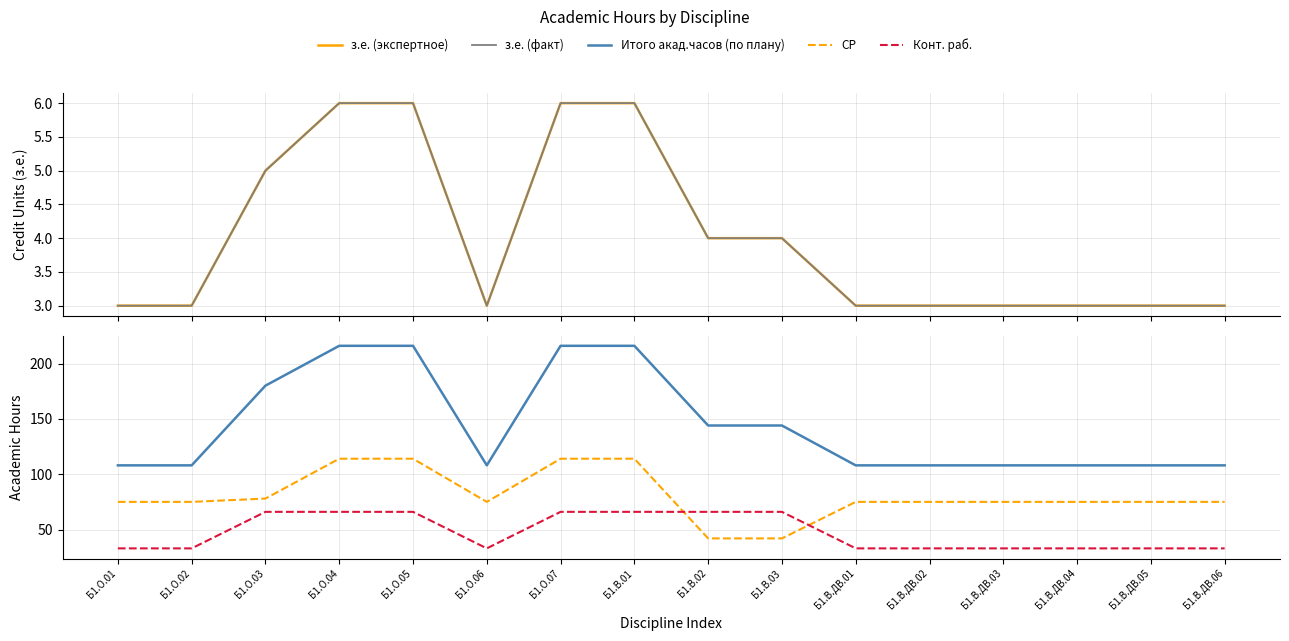

Which label corresponds to the smallest value in the chart?

Б1.О.01